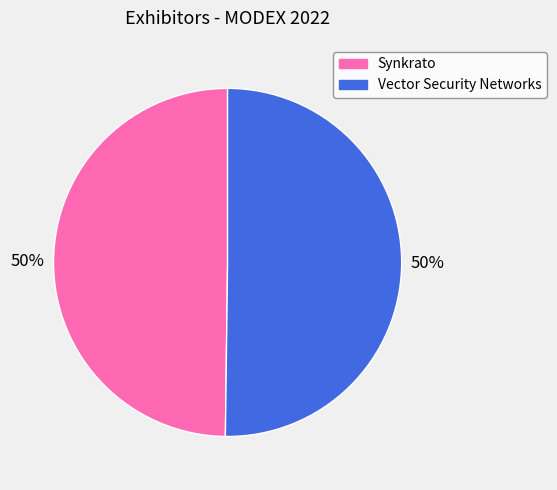

How many slices are in this pie chart?

2